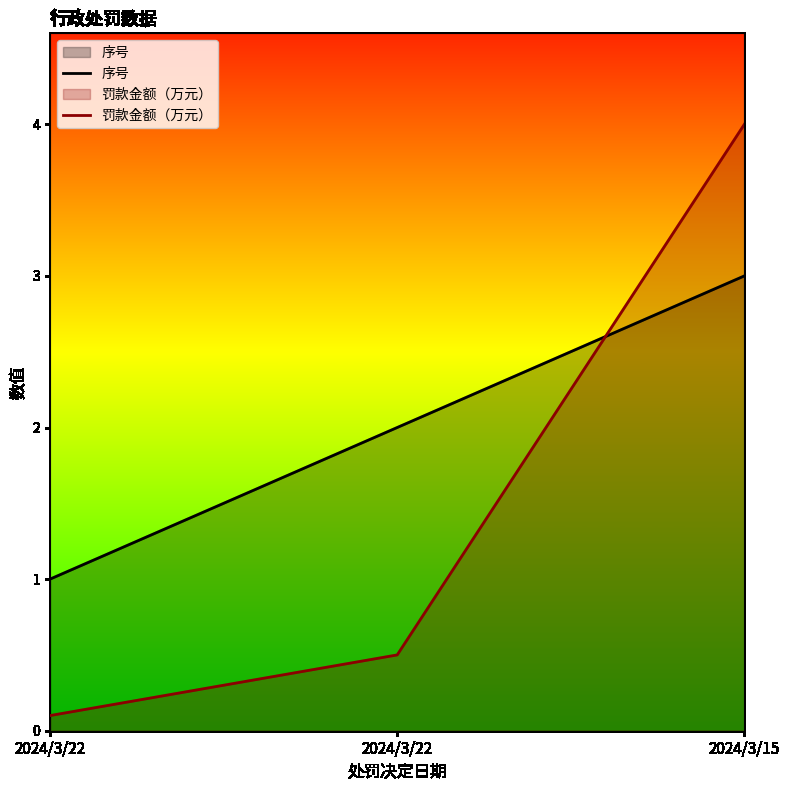

Reading left to right, transcribe all the data shown in this chart.

序号: 2024/3/22=1.0	2024/3/22=2.0	2024/3/15=3.0
罚款金额（万元）: 2024/3/22=0.1	2024/3/22=0.5	2024/3/15=4.0